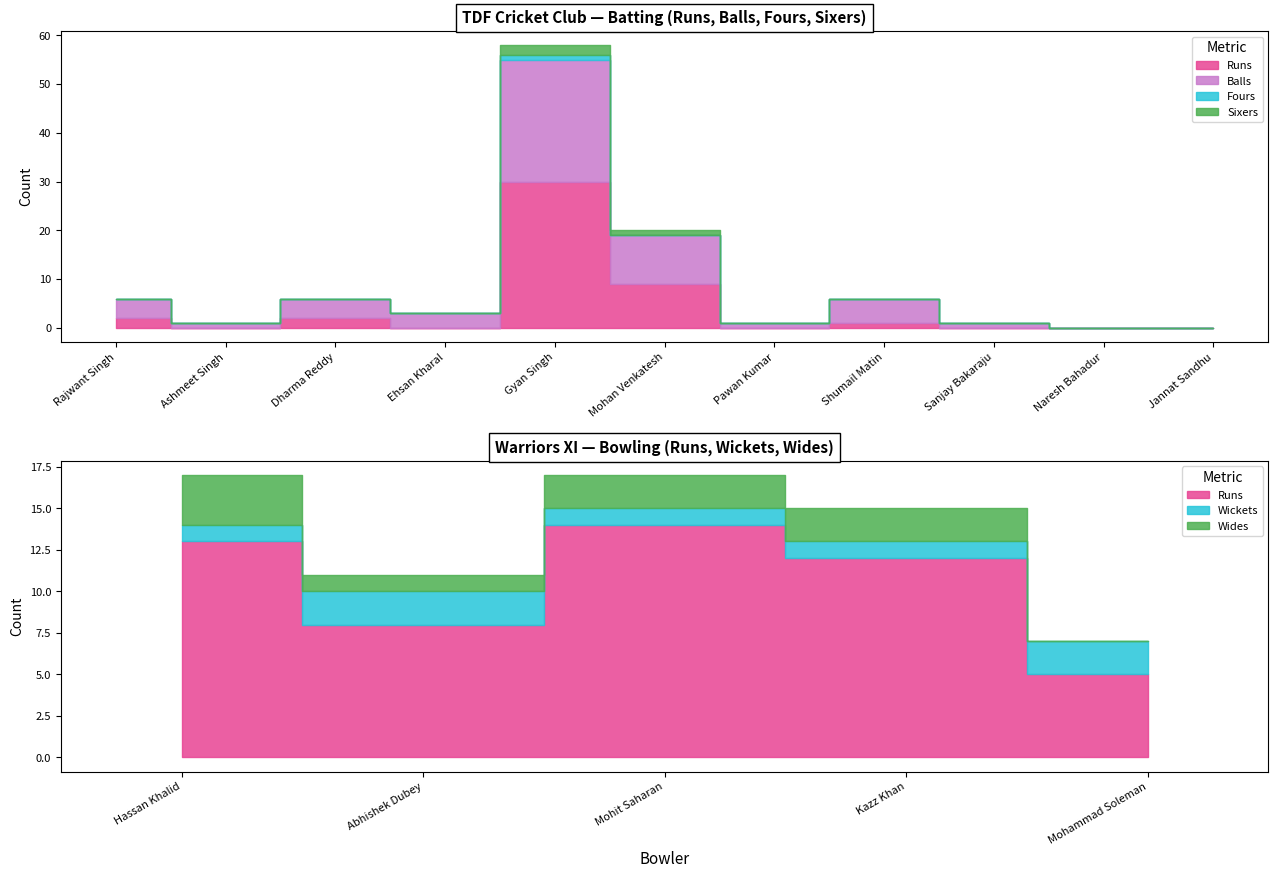

What is the maximum value for Sixers?

2